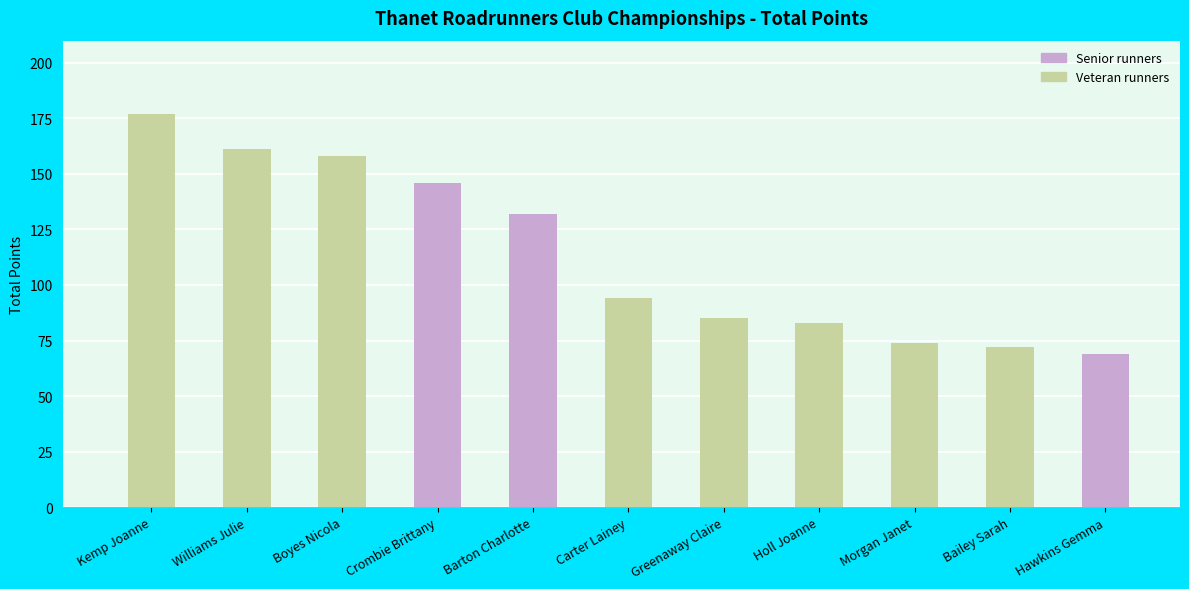

Which category has the lowest value across all series?

Hawkins Gemma